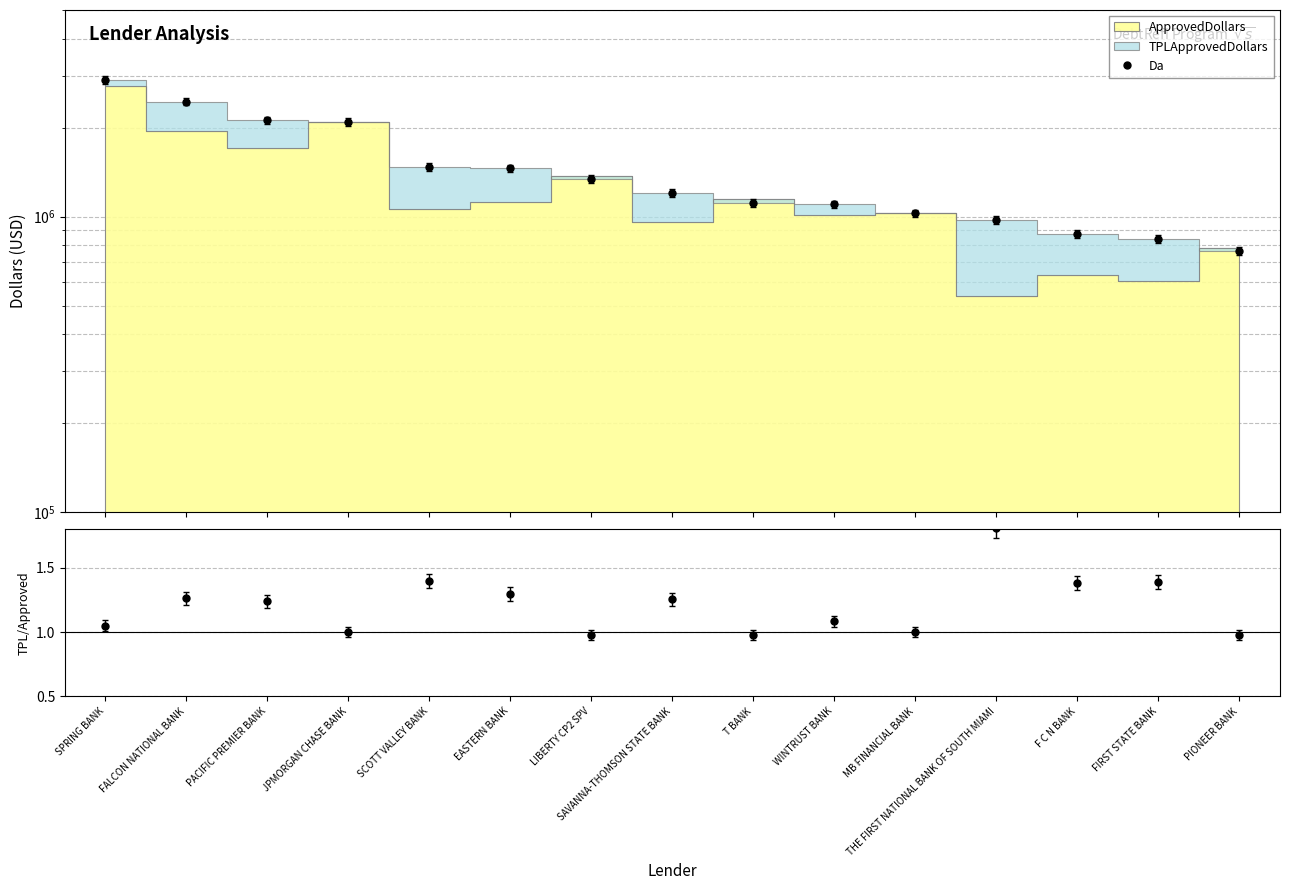

Reading left to right, extract all data points from this chart.

SPRING BANK=2900000	FALCON NATIONAL BANK=2450000	PACIFIC PREMIER BANK=2115000	JPMORGAN CHASE BANK=2095000	SCOTT VALLEY BANK=1475000	EASTERN BANK=1455000	LIBERTY CP2 SPV=1340374	SAVANNA-THOMSON STATE BANK=1200000	T BANK=1115494	WINTRUST BANK=1100000	MB FINANCIAL BANK=1026000	THE FIRST NATIONAL BANK OF SOUTH MIAMI=975000	F C N BANK=875000	FIRST STATE BANK=840000	PIONEER BANK=766058